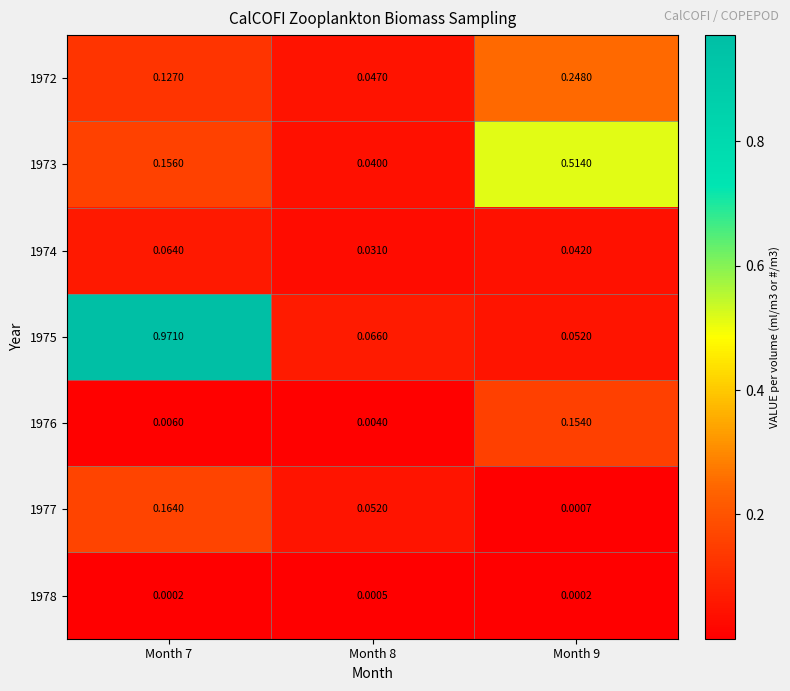

Which series changed the most between Month 8 and Month 9?

1973